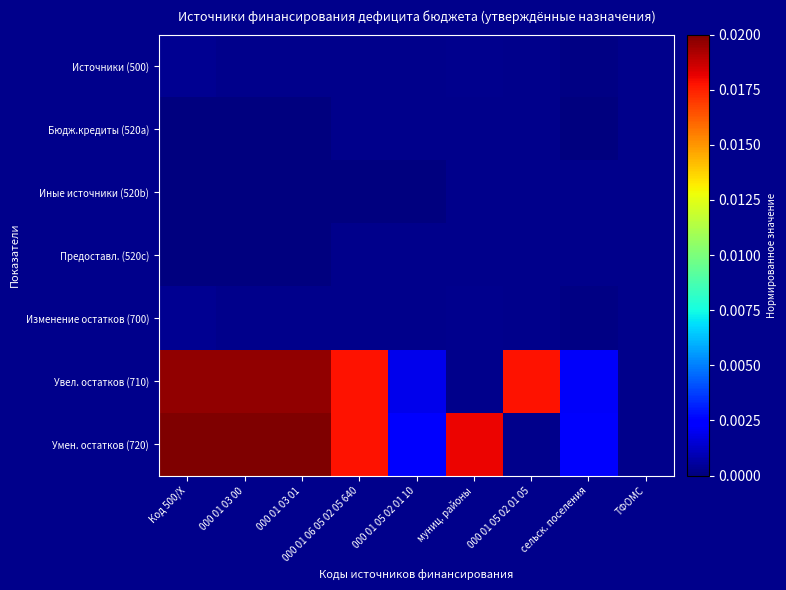

List the series in order of their peak value, lowest first.

Бюдж.кредиты (520a), Предоставл. (520c), Иные источники (520b), Источники (500), Изменение остатков (700), Увел. остатков (710), Умен. остатков (720)